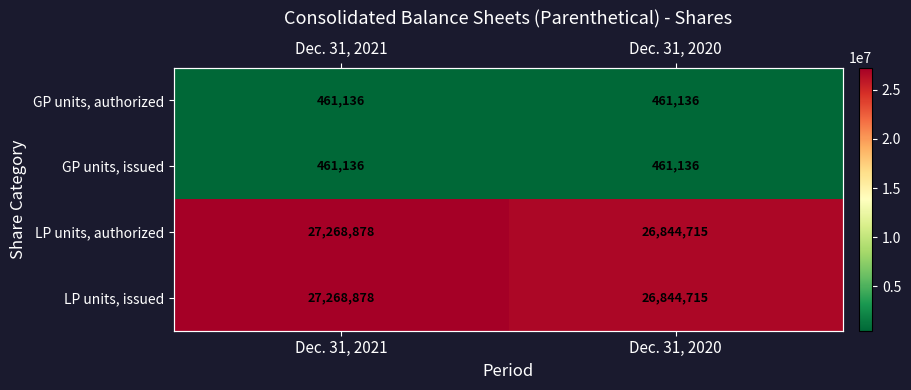

Which series has the largest total across all categories?

LP units, authorized